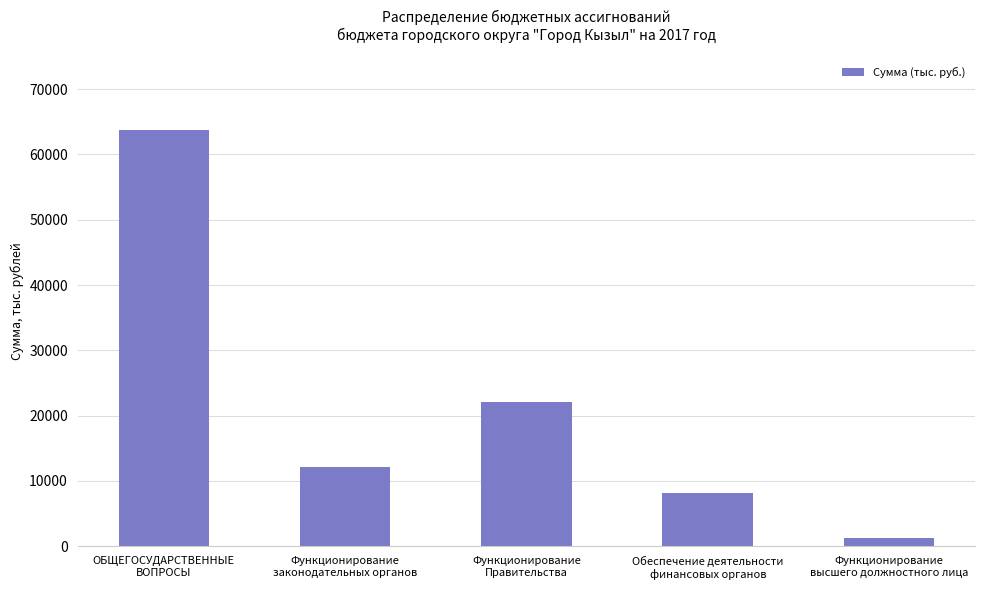

What is the difference between the values at ОБЩЕГОСУДАРСТВЕННЫЕ
ВОПРОСЫ and Функционирование
законодательных органов?

51618.0